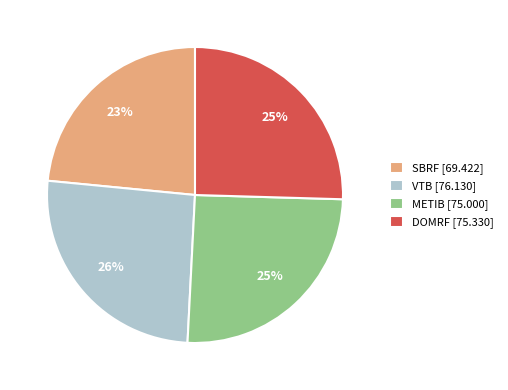

True or false: METIB accounts for 25% of the total.

True